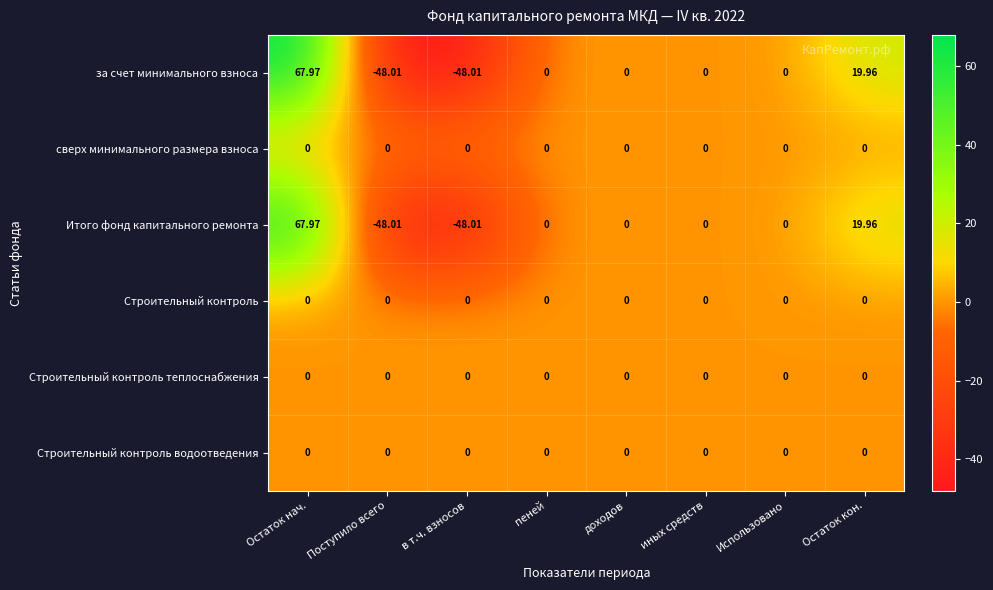

At which category does the chart reach its peak across all series?

Остаток нач.